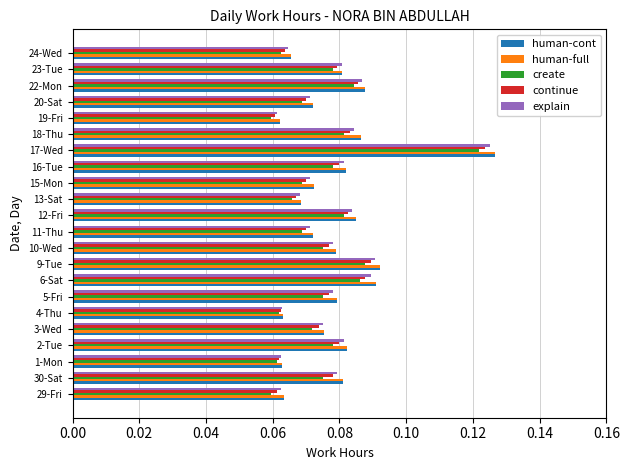

How many create values are between 0 and 1?

22